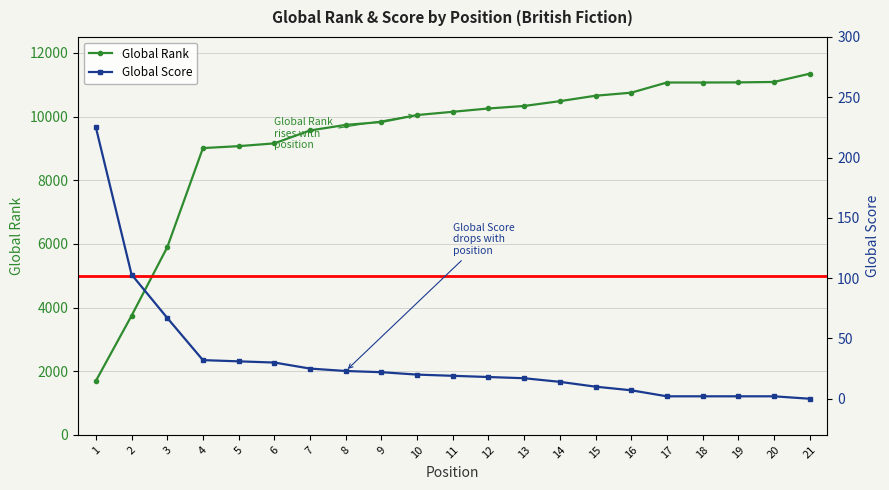

Between 5 and 3, which is larger?

5